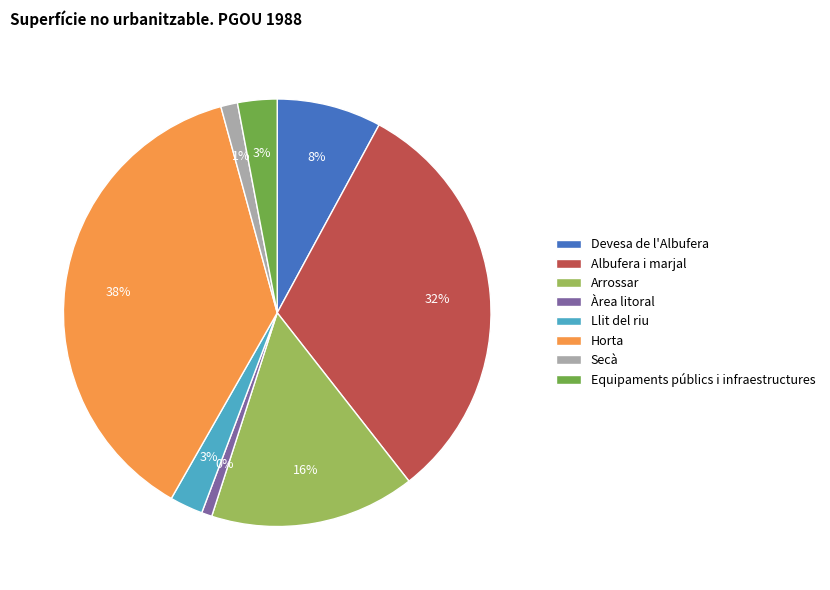

True or false: Arrossar accounts for 16% of the total.

True